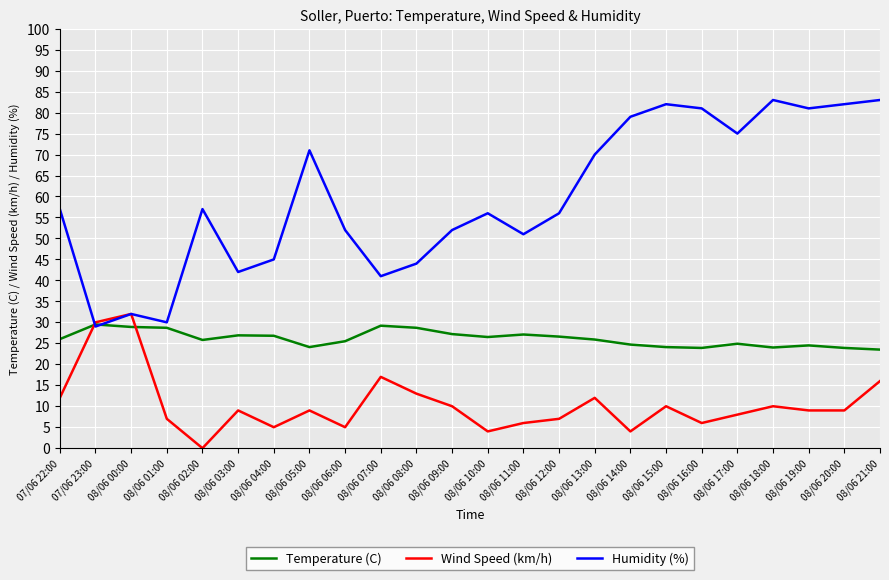

At 08/06 13:00, list the series in order from smallest to largest.

Wind Speed (km/h), Temperature (C), Humidity (%)